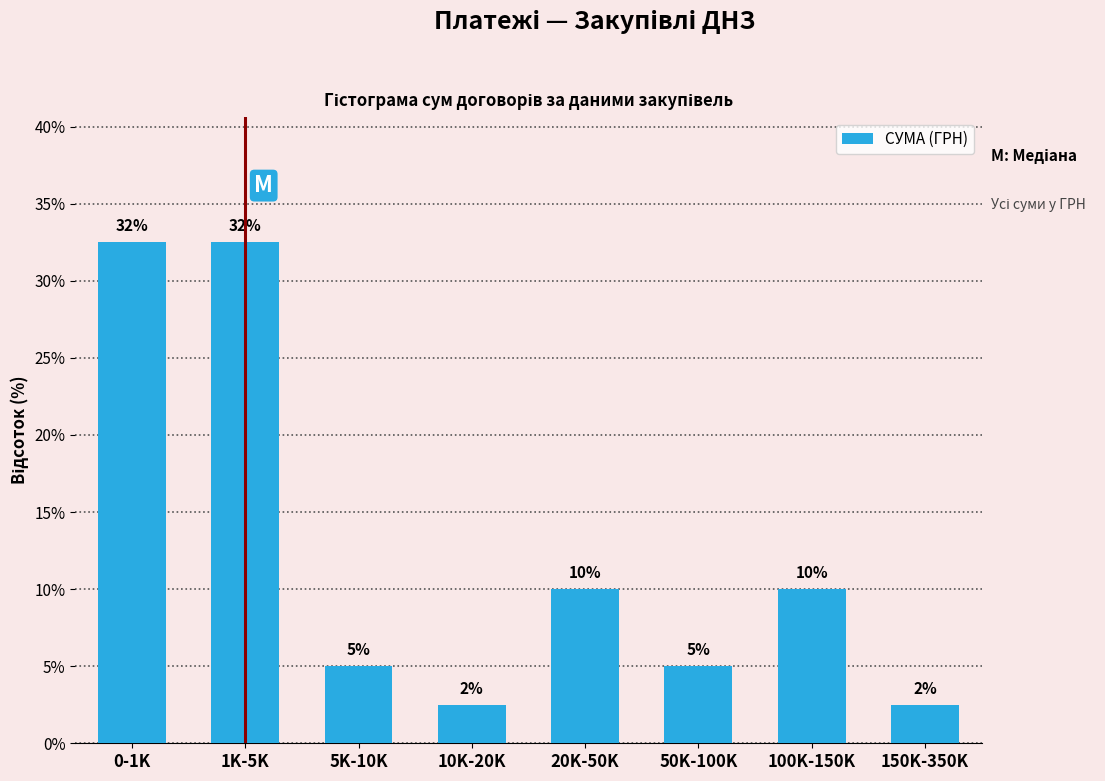

What is the label of the 2nd bar from the right?

100K-150K